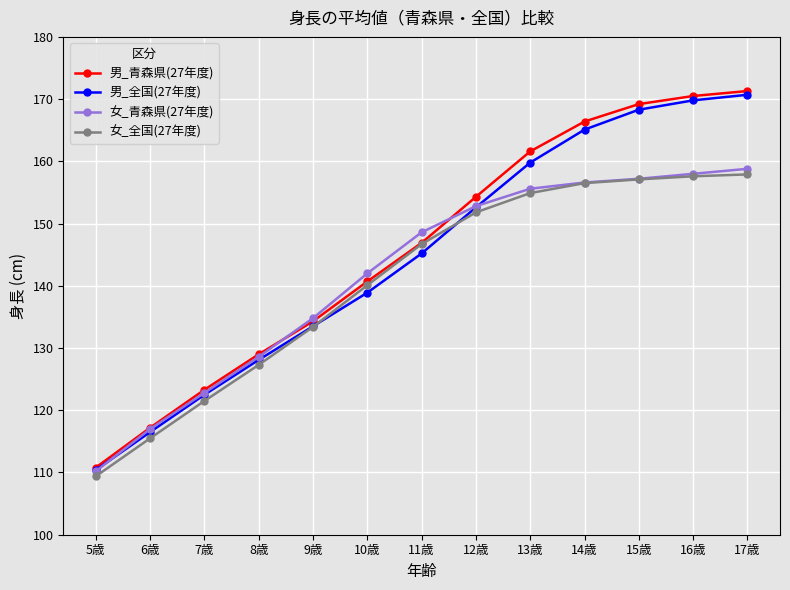

Which series has the largest range (max minus min)?

男_青森県(27年度)